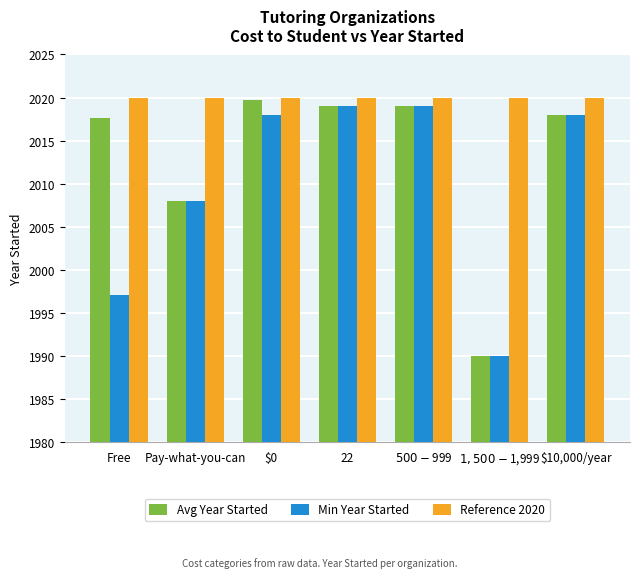

Which series has the largest total across all categories?

Reference 2020